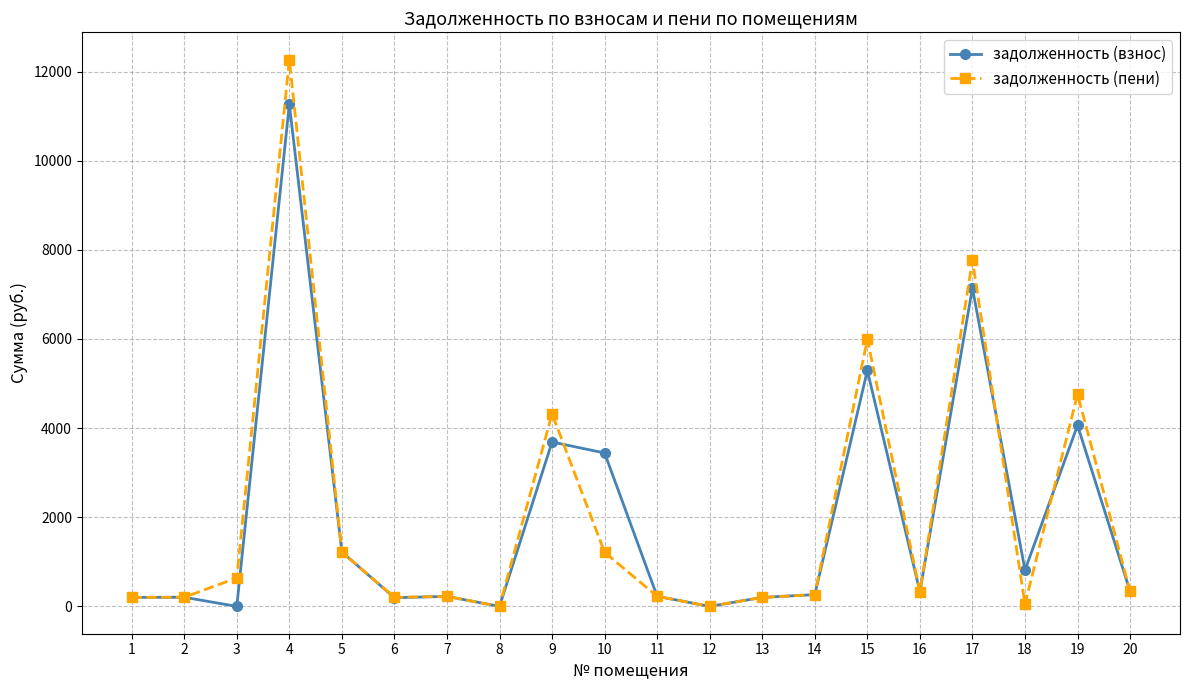

At which category does задолженность (пени) reach its first local peak?

4